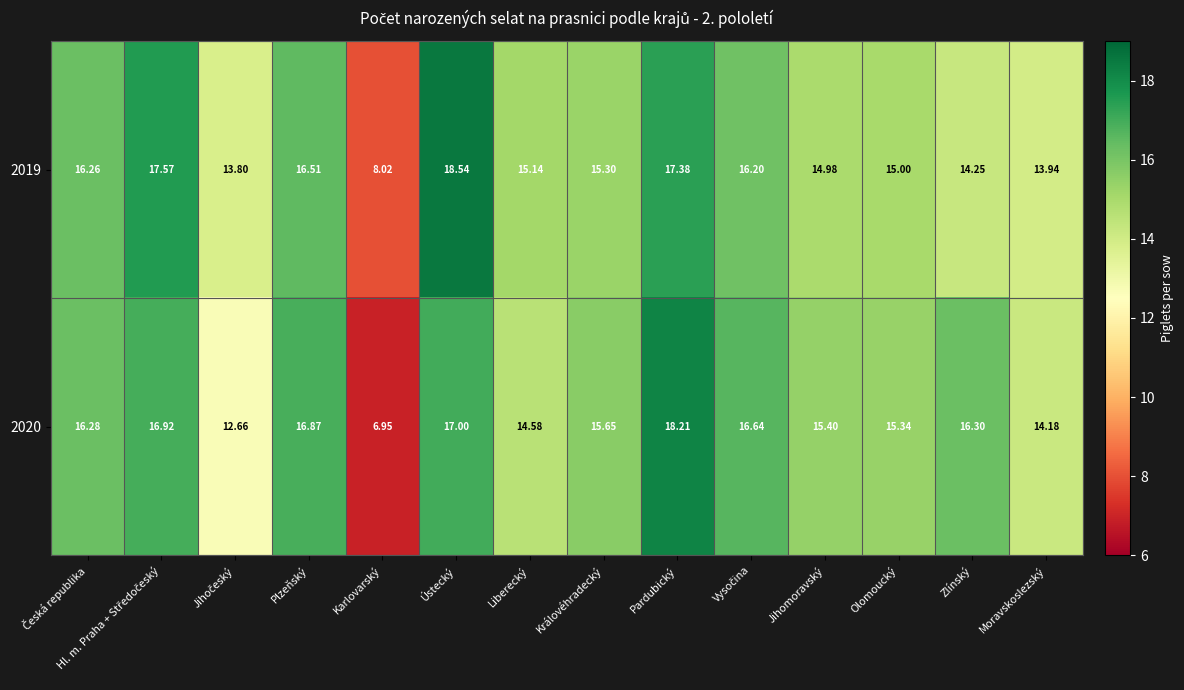

At which category is the sum across all series the highest?

Pardubický